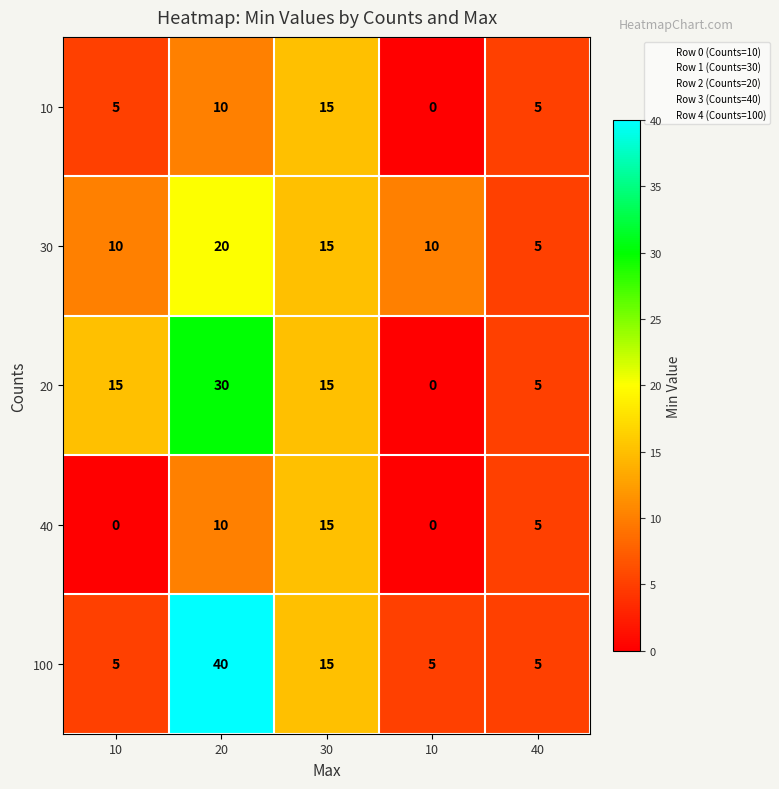

How many positive values does the 10 series have?

4